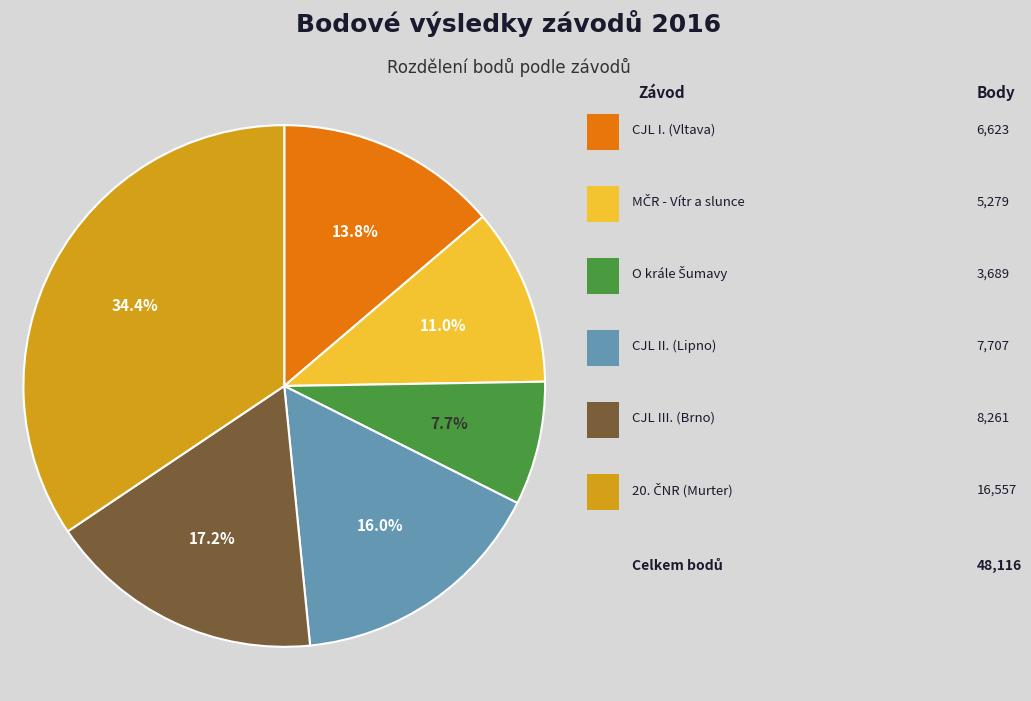

Does any single category account for the majority?

No